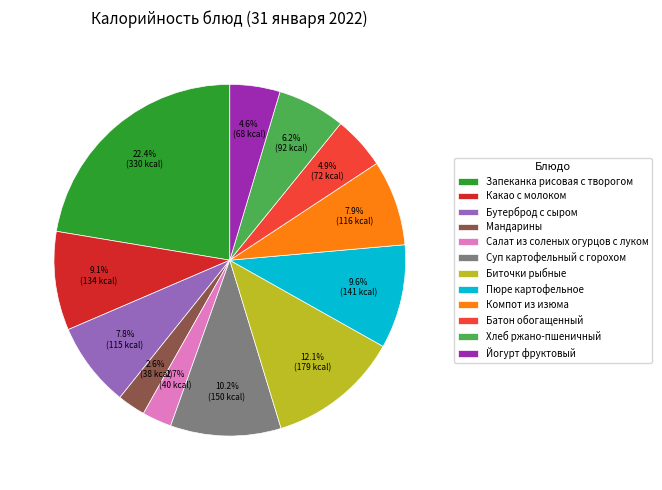

Is it true that Хлеб ржано-пшеничный is 6% of the pie?

True